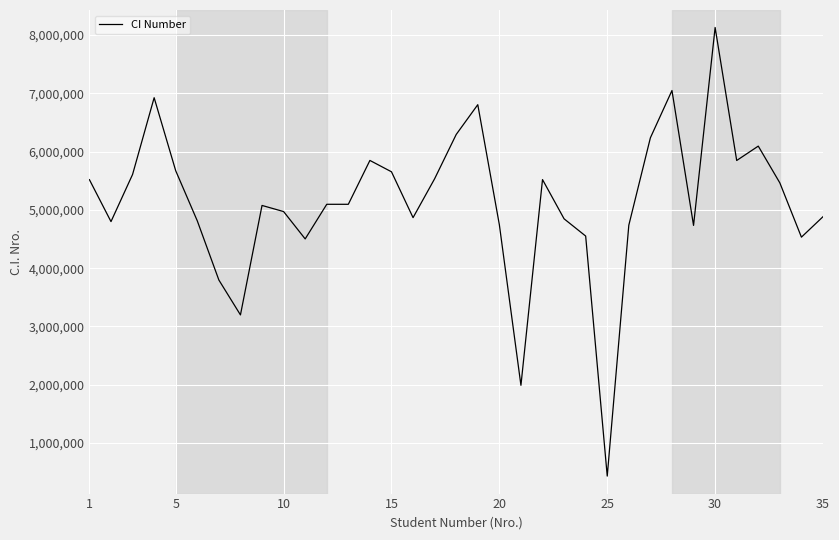

What is the maximum value shown in the chart?

8128634